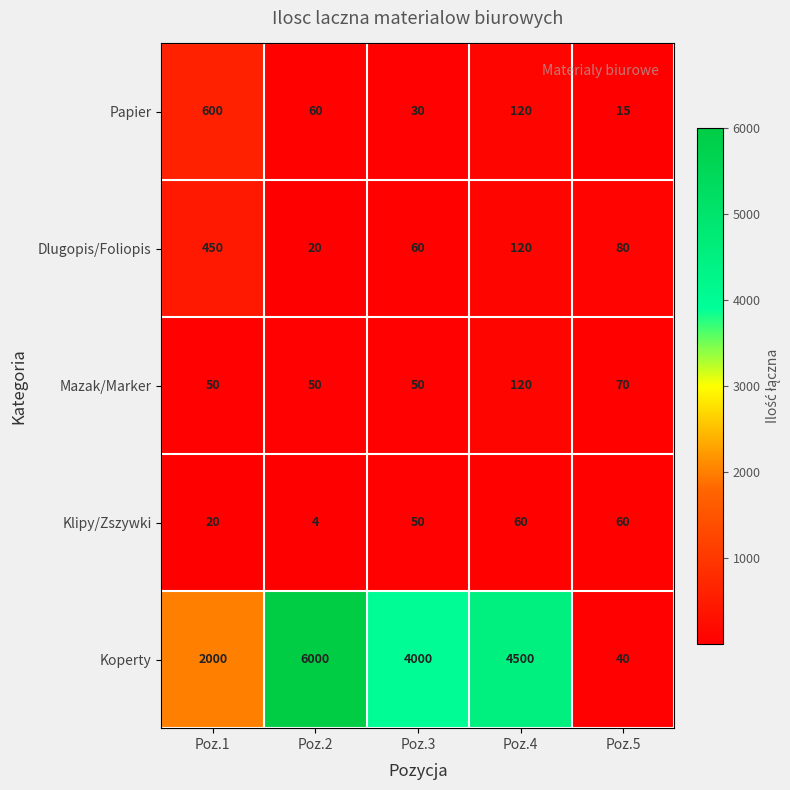

Is it true that Koperty equals 9675 at Poz.2?

False